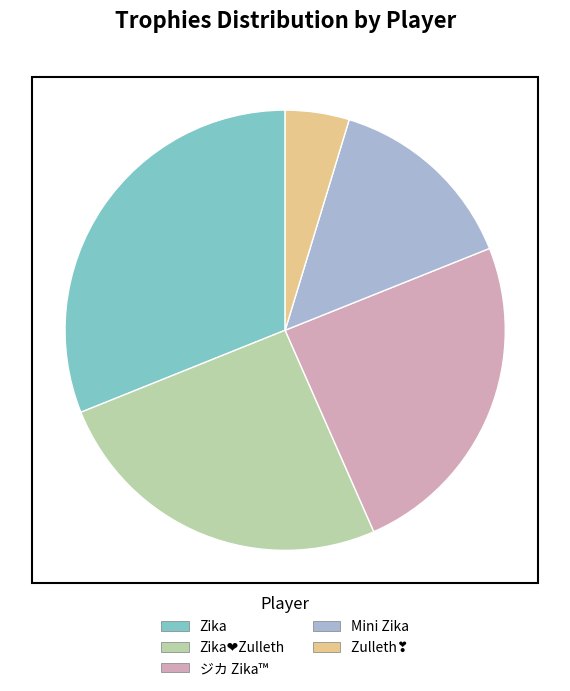

Does any single category account for the majority?

No